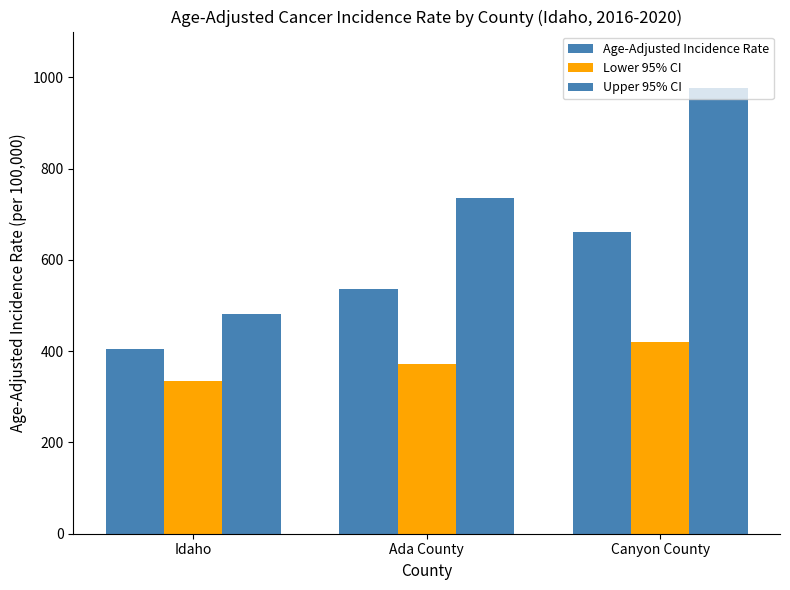

List the labels in order of Lower 95% CI value, smallest first.

Idaho, Ada County, Canyon County